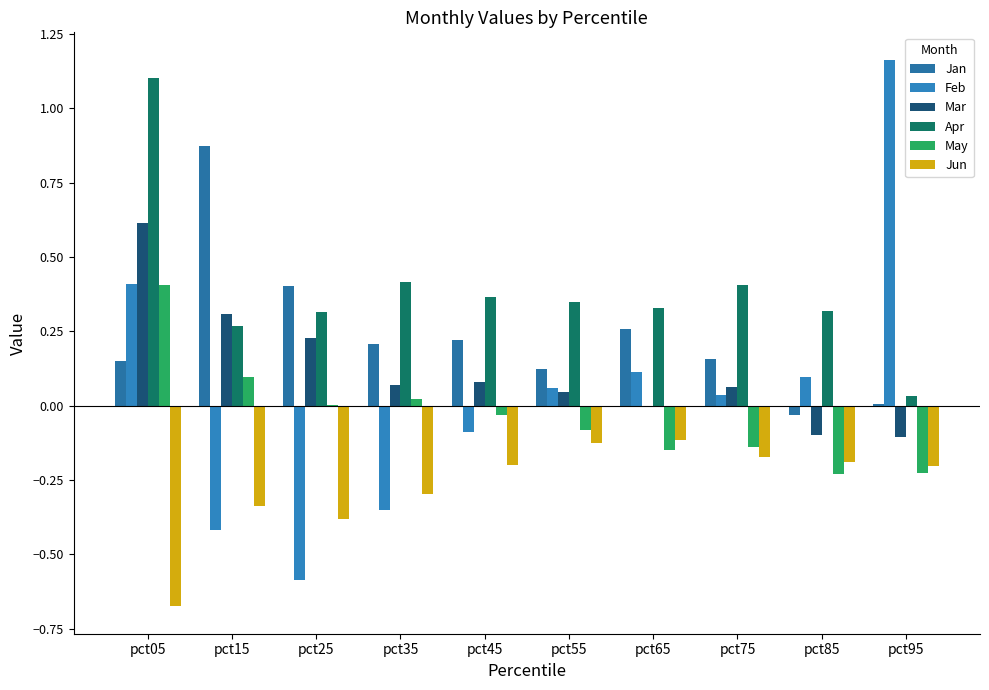

What is the sum of the Apr values at pct85 and pct15?

0.6